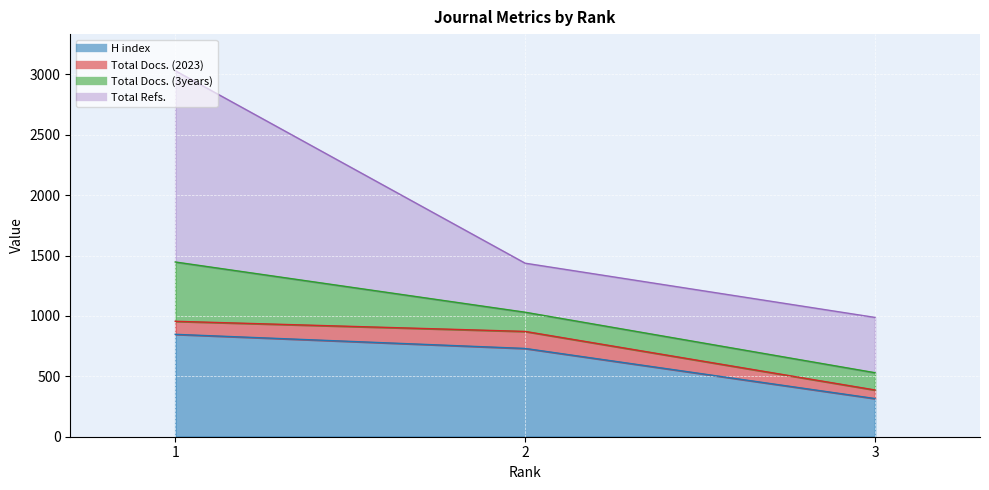

The value of Total Docs. (3years) at 3 is 182. True or false?

False